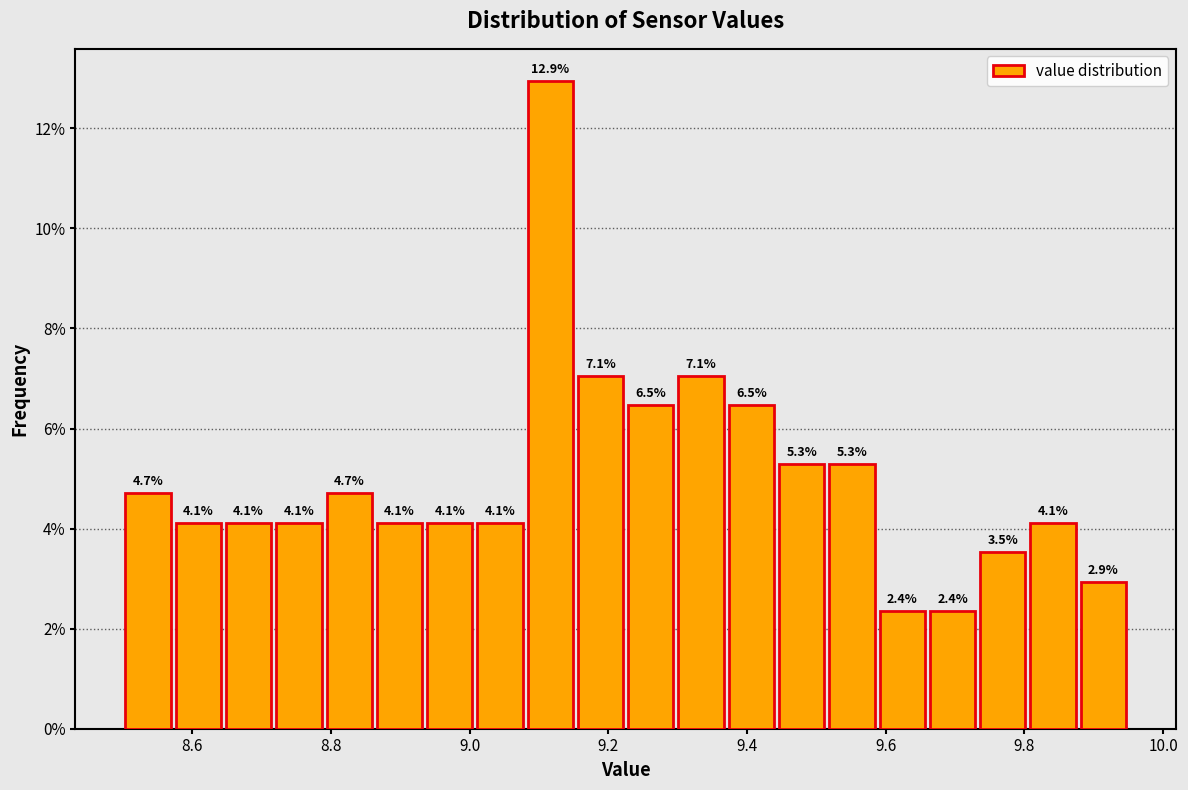

Around what value on the x-axis is the tallest bar? Give the approximate position of its centre, as read against the axis.

9.12